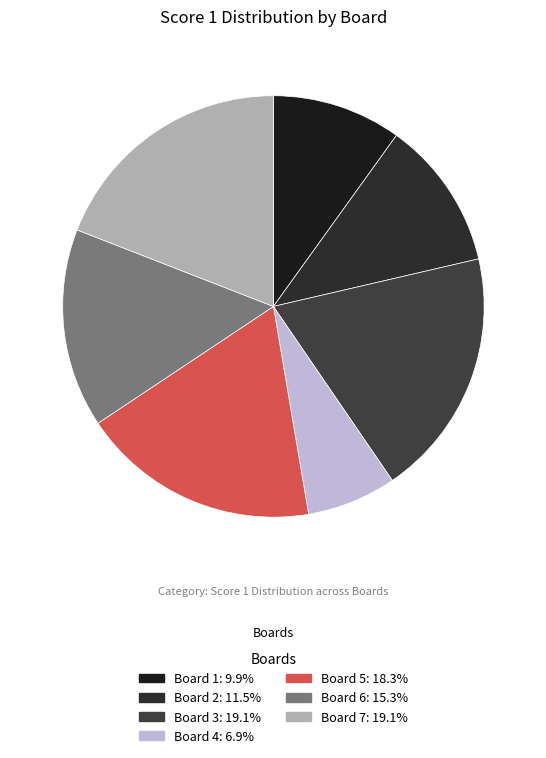

How many slices are in this pie chart?

7